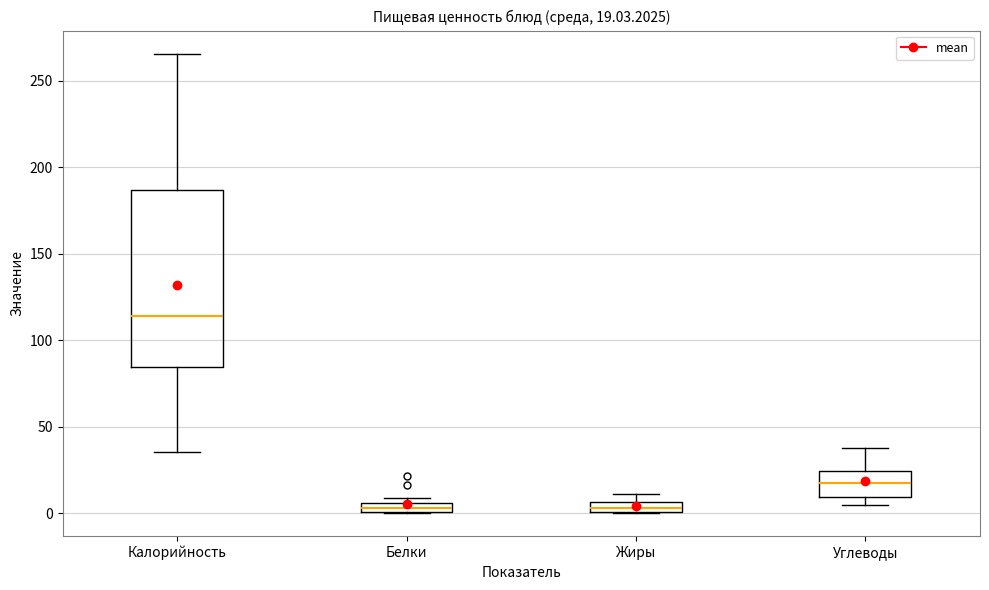

Comparing the boxes themselves (not the whiskers), which one is the tallest?

Калорийность